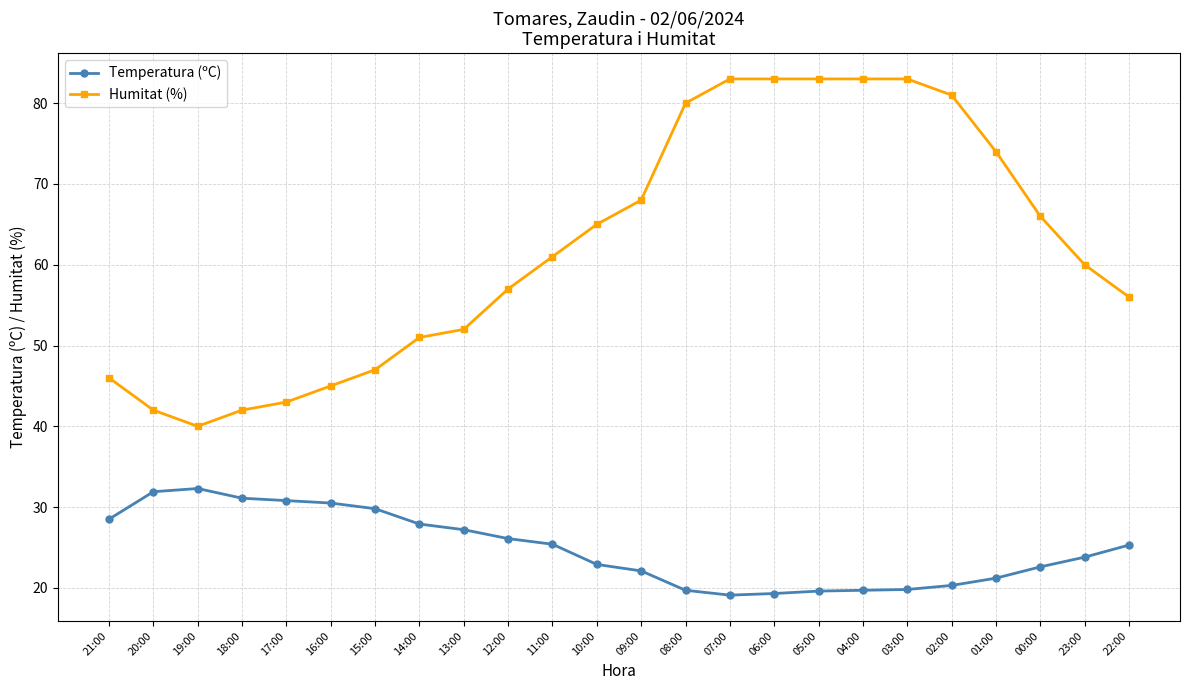

The value of Temperatura (ºC) at 21:00 is 47.1. True or false?

False